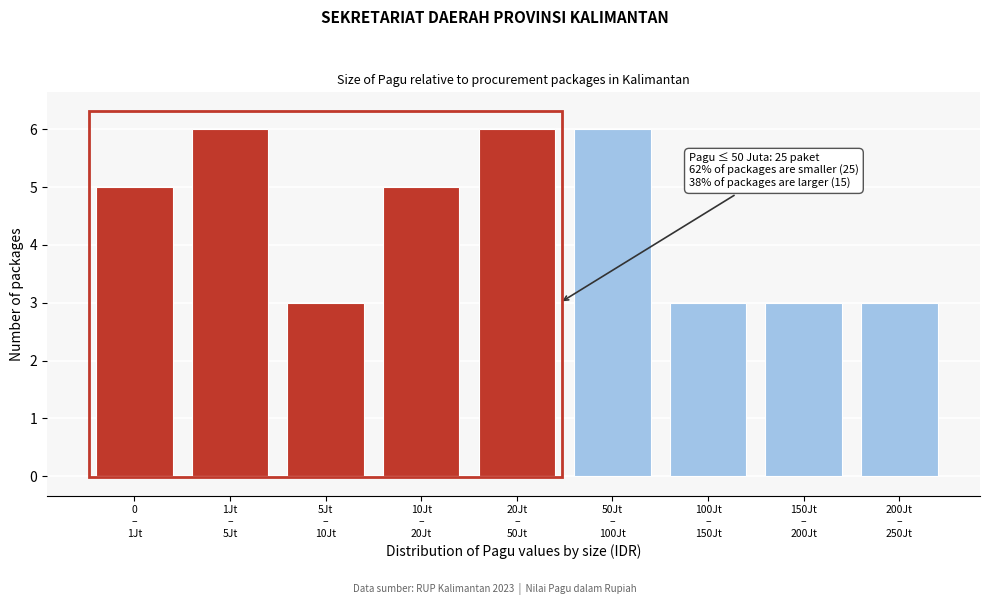

Reading left to right, transcribe all the data shown in this chart.

5	6	3	5	6	6	3	3	3